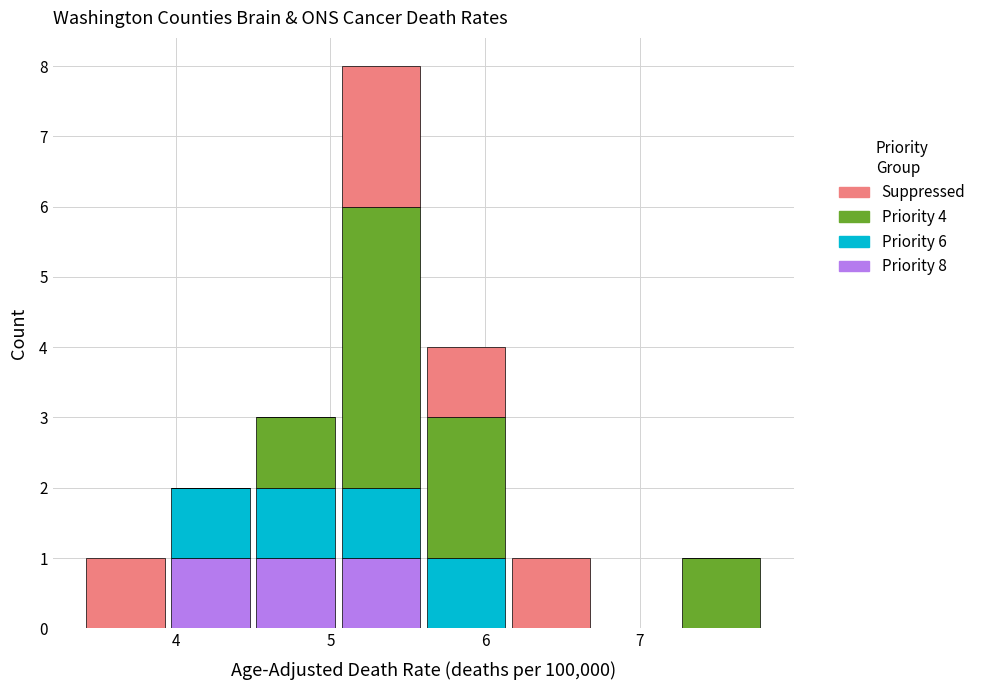

Which range on the x-axis has the tallest stacked bar (by total height)?

5.05 to 5.60